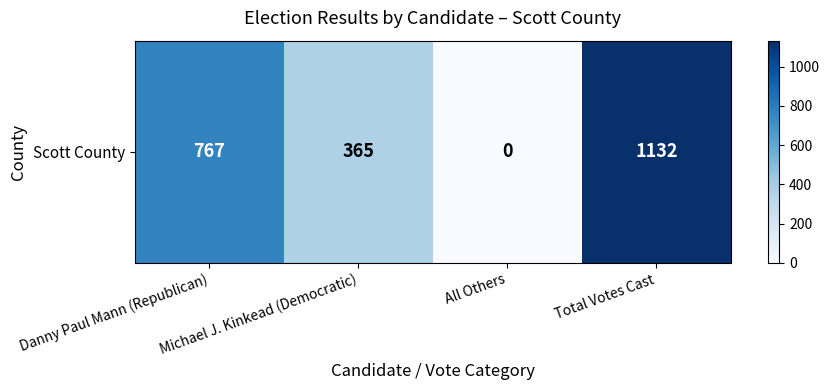

Read the value at Michael J. Kinkead (Democratic), to the nearest 100.

400